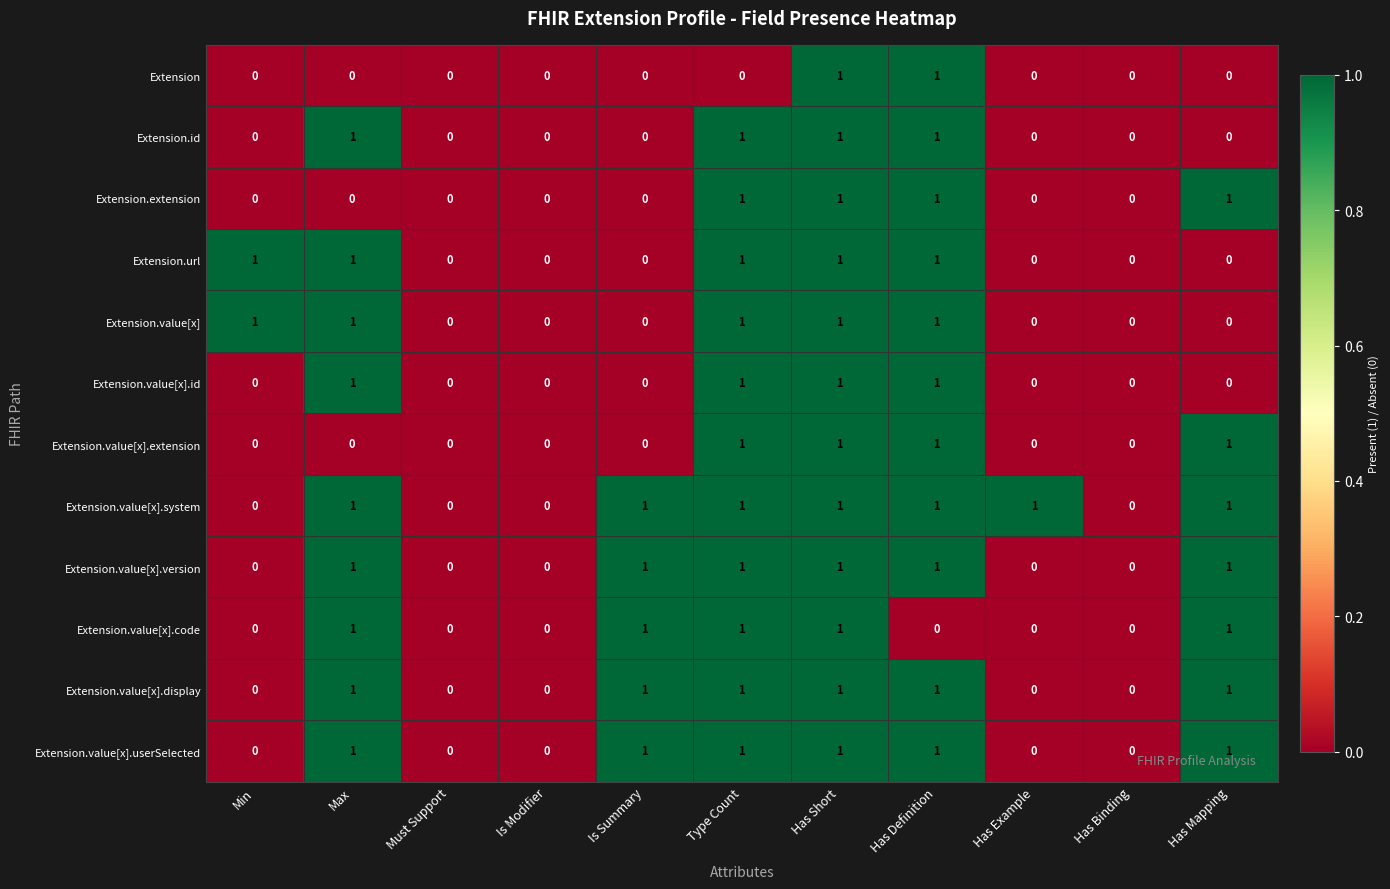

How many distinct data groups are displayed?

12